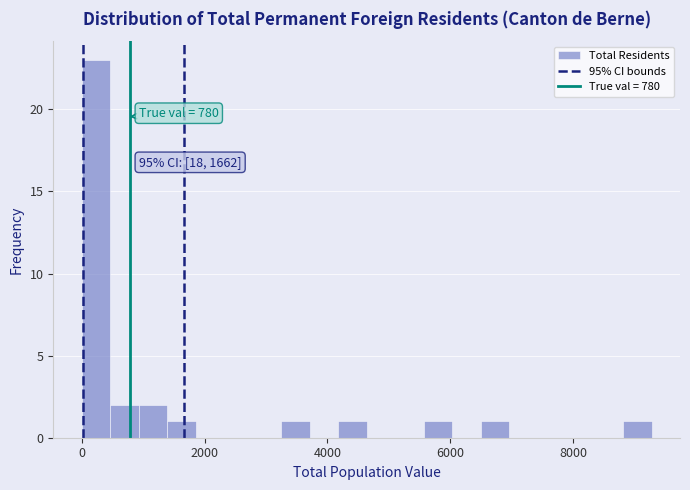

Around what value on the x-axis is the tallest bar? Give the approximate position of its centre, as read against the axis.

200